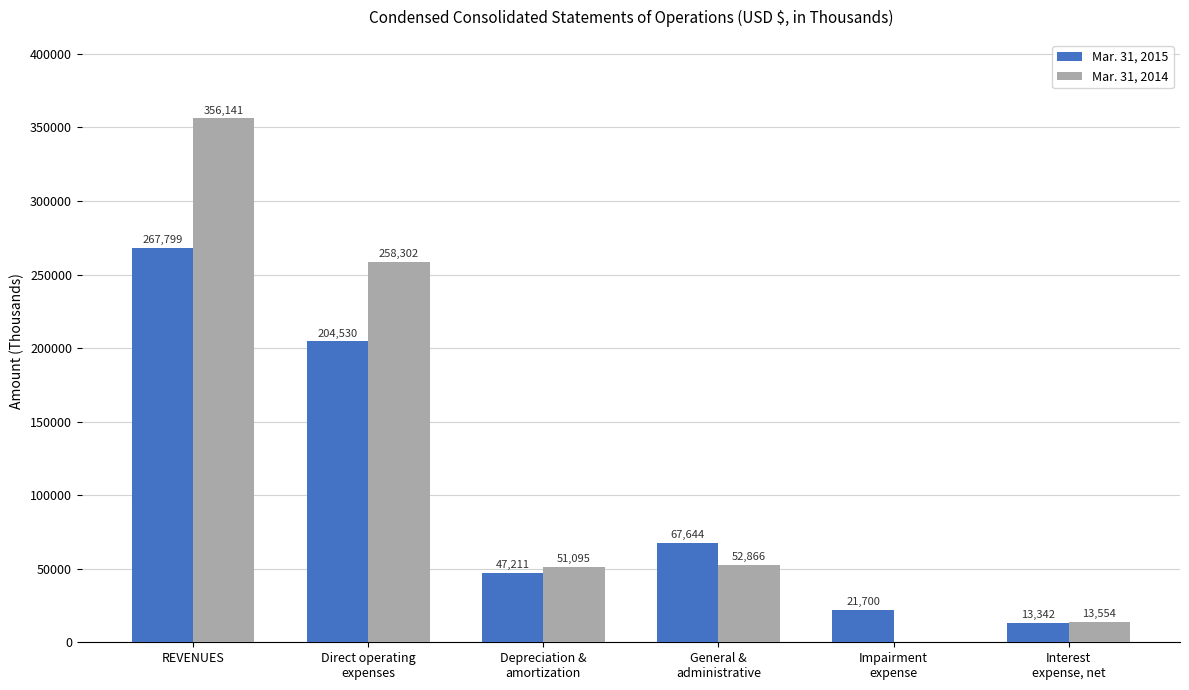

Which series has the largest total across all categories?

Mar. 31, 2014